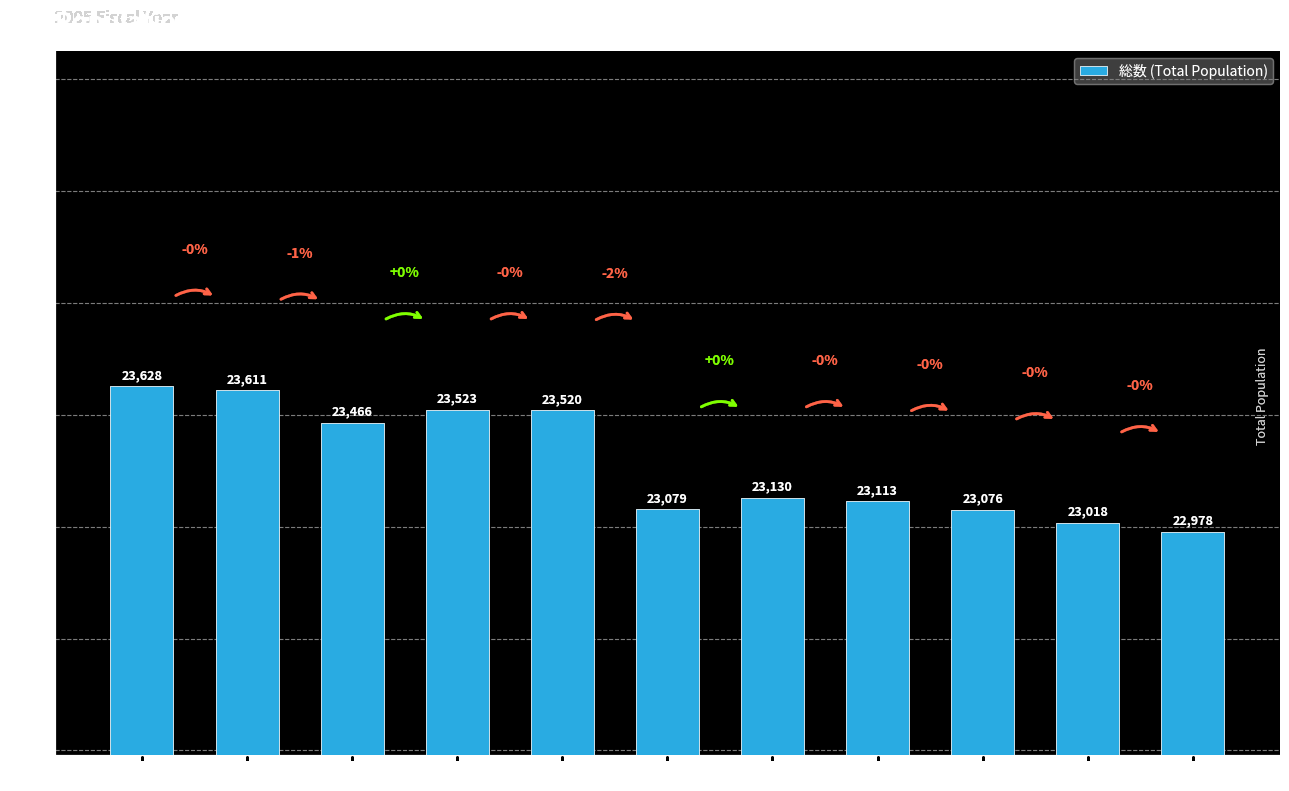

Where does the data first go above 23130?

5月